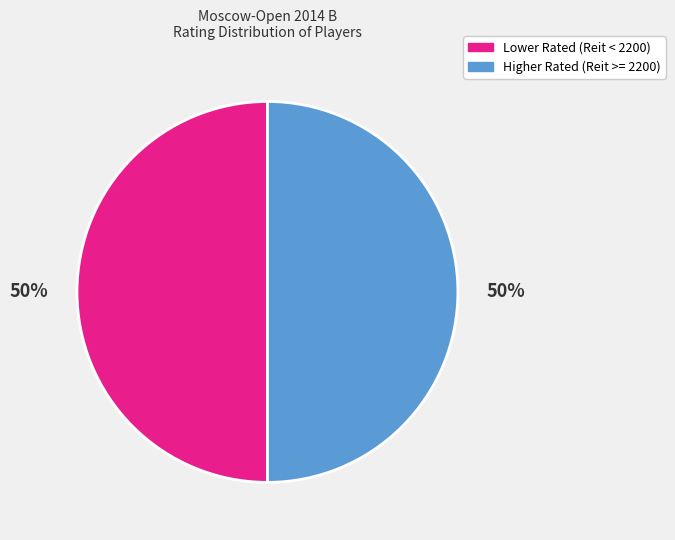

True or false: Lower Rated (Reit < 2200) accounts for 60% of the total.

False